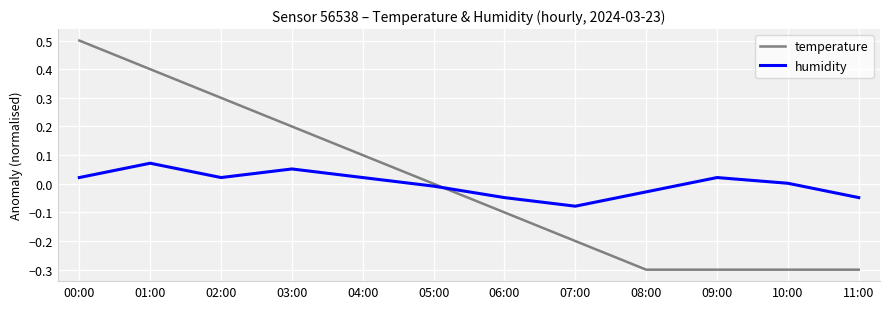

At which category is the sum across all series the highest?

00:00